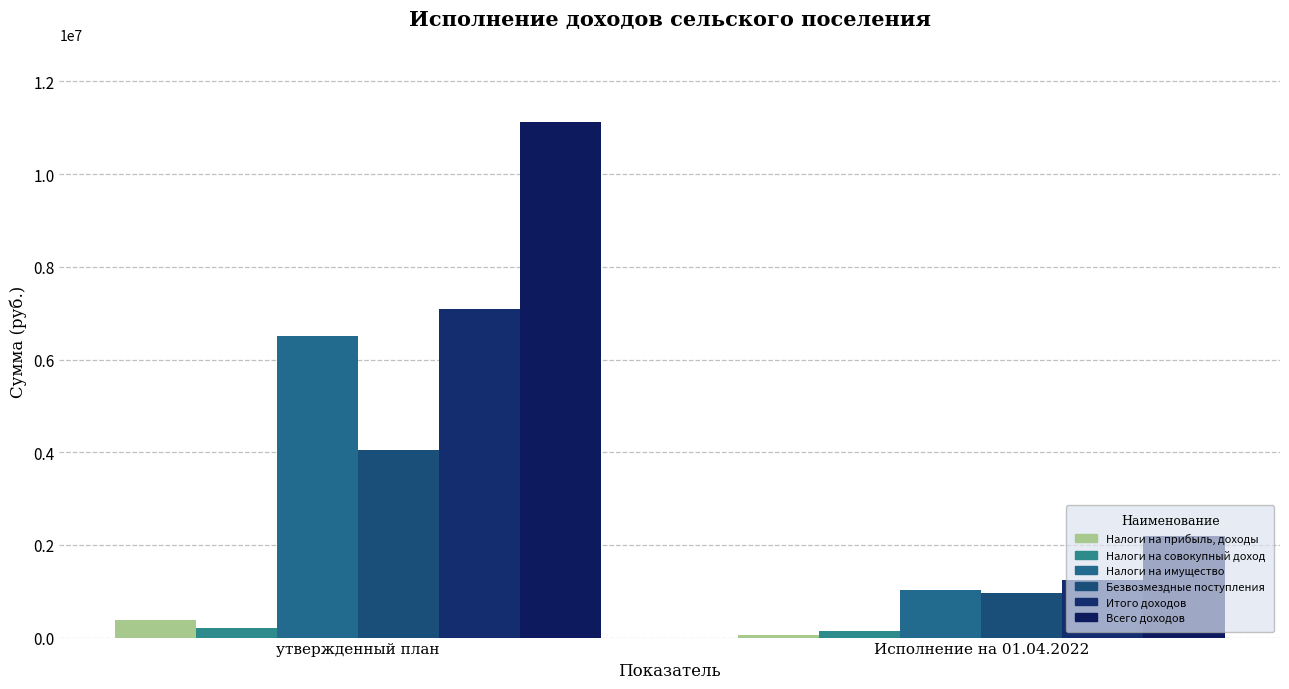

What is the label of the 2nd bar from the left?

Исполнение на 01.04.2022